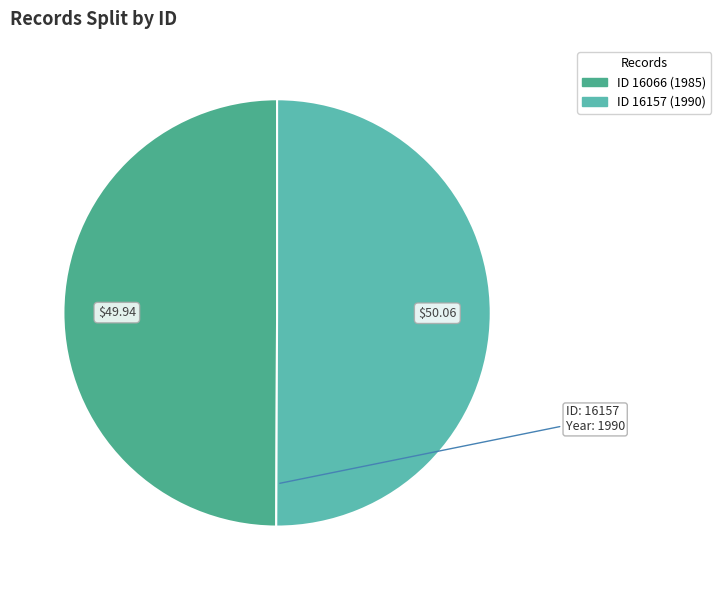

How many slices are in this pie chart?

2